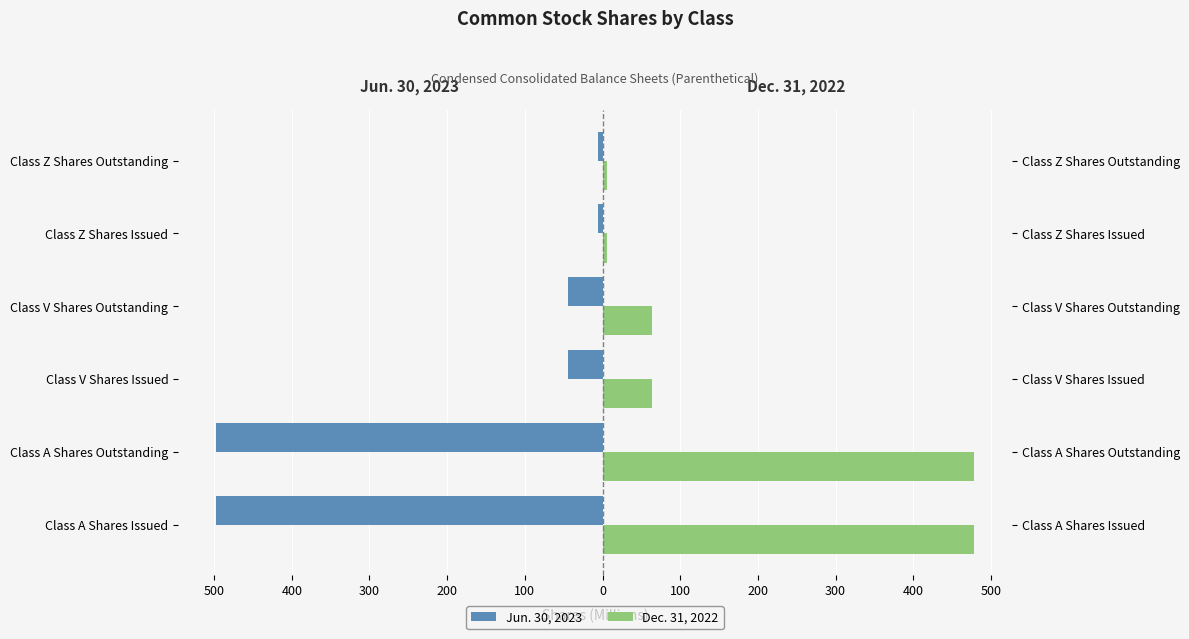

Count the number of data series in this chart.

2